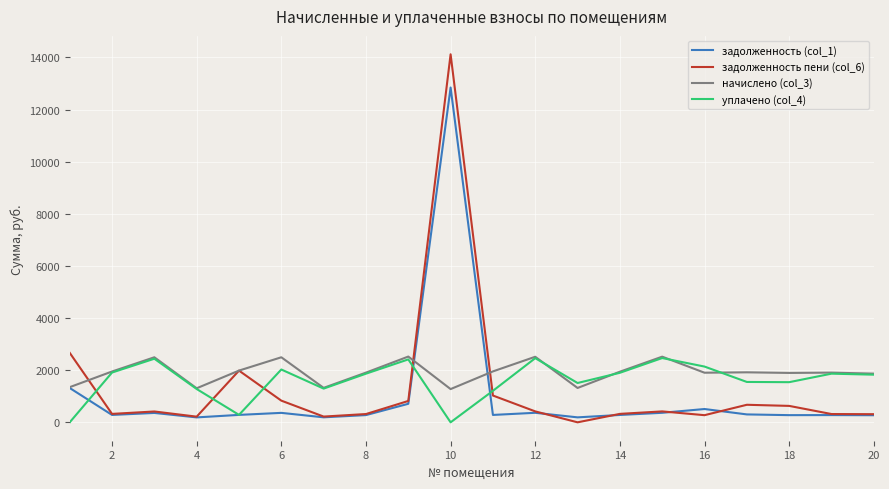

True or false: уплачено (col_4) and задолженность пени (col_6) intersect in this chart.

True